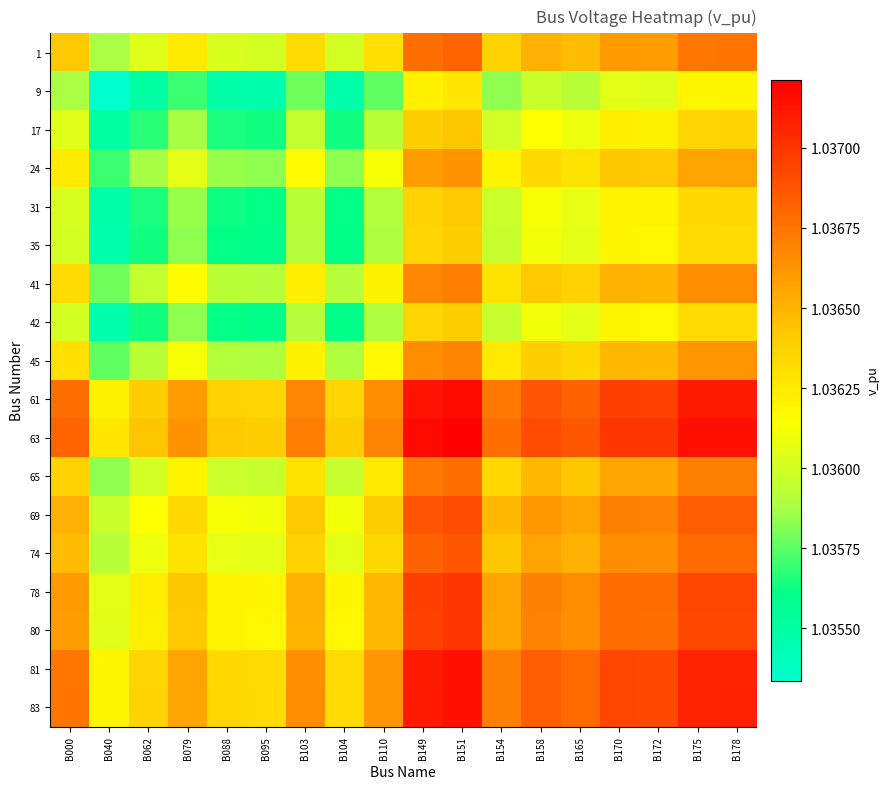

How many series are shown in this chart?

18